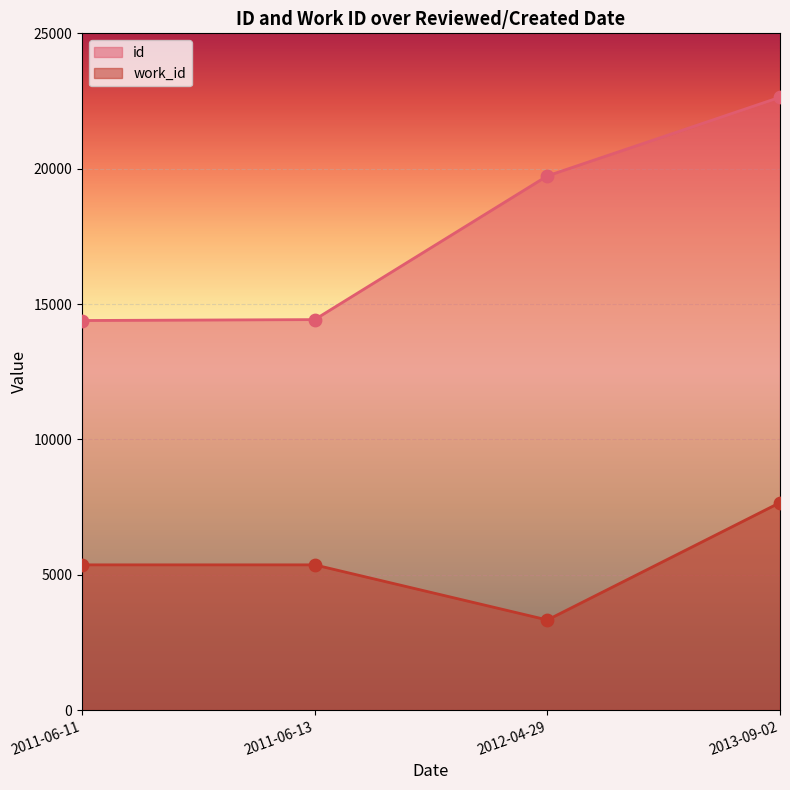

Which series reaches the minimum Y coordinate?

work_id